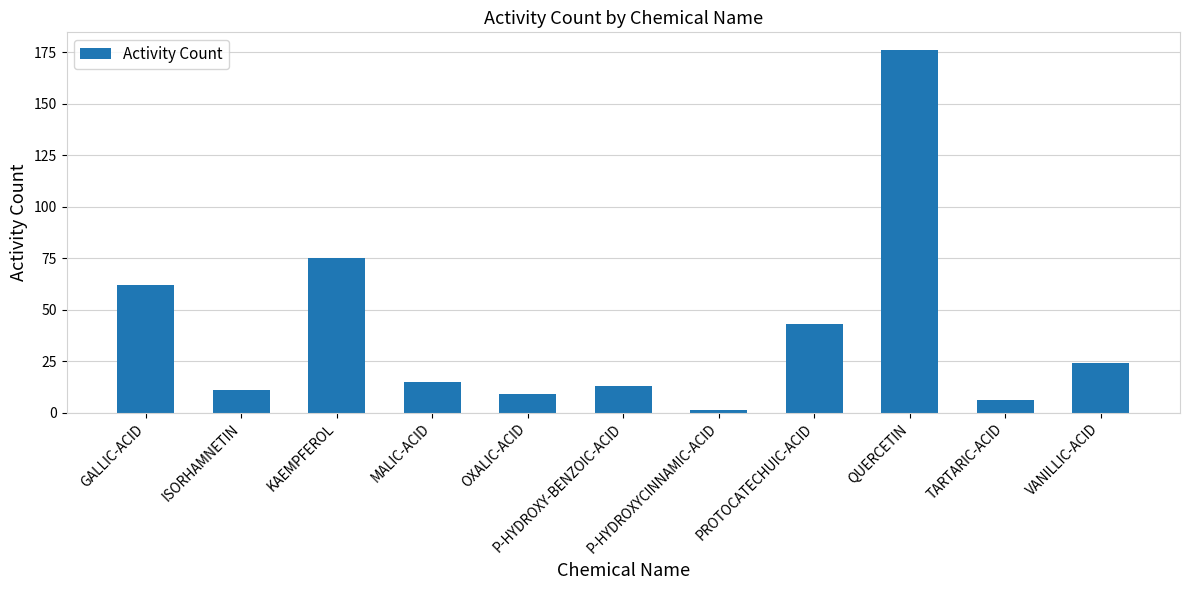

What is the maximum value shown in the chart?

176